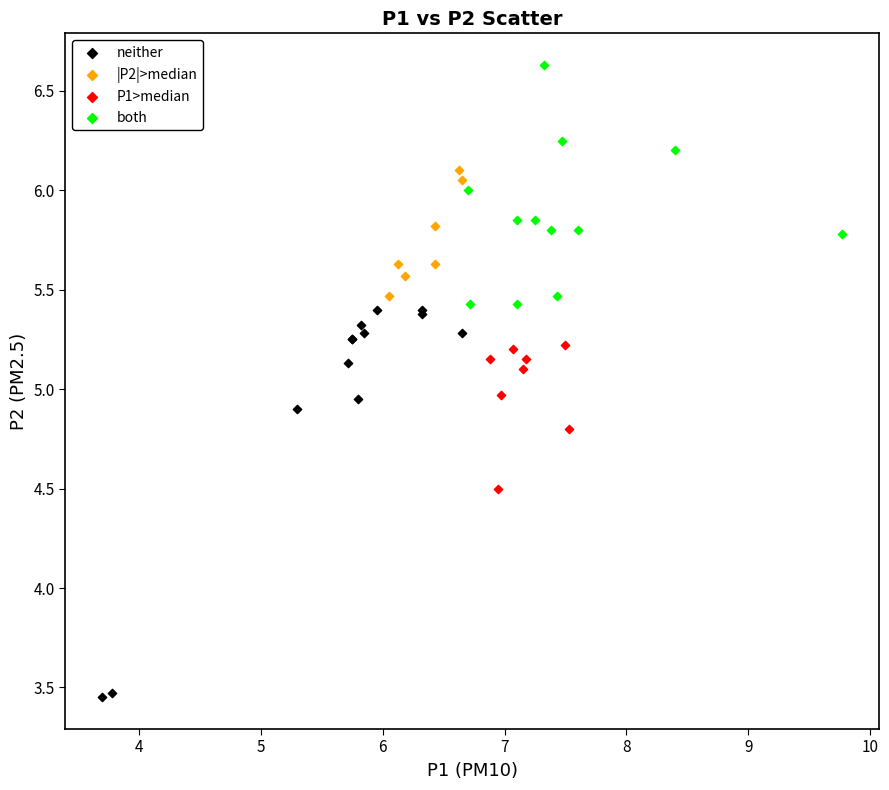

Which series contains the lowest Y value?

neither